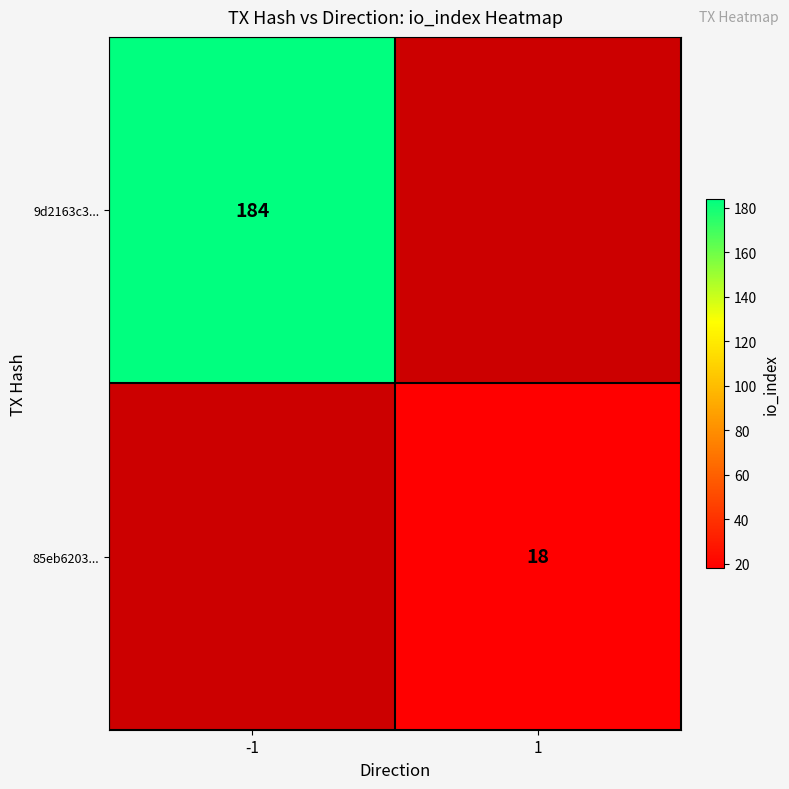

The value of 85eb6203... at 1 is 27. True or false?

False